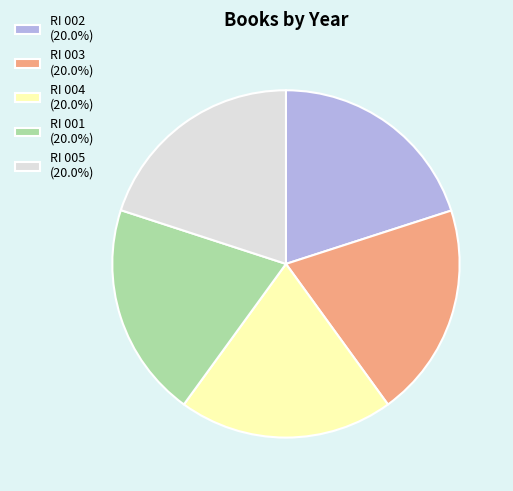

What is the ratio of the value at RI 004 (20.0%) to the value at RI 001 (20.0%)?

1.0